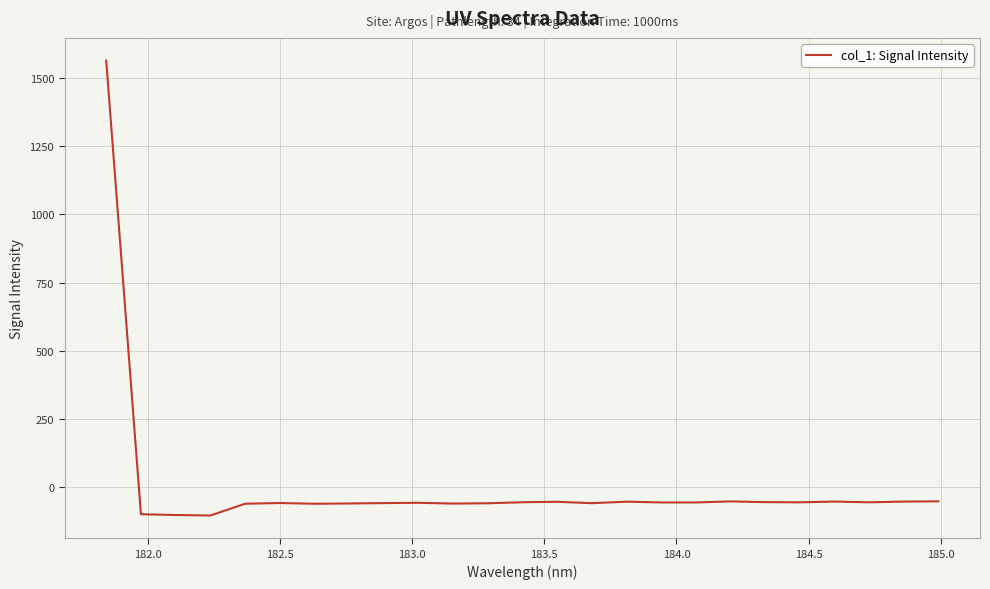

How many values are above zero?

1